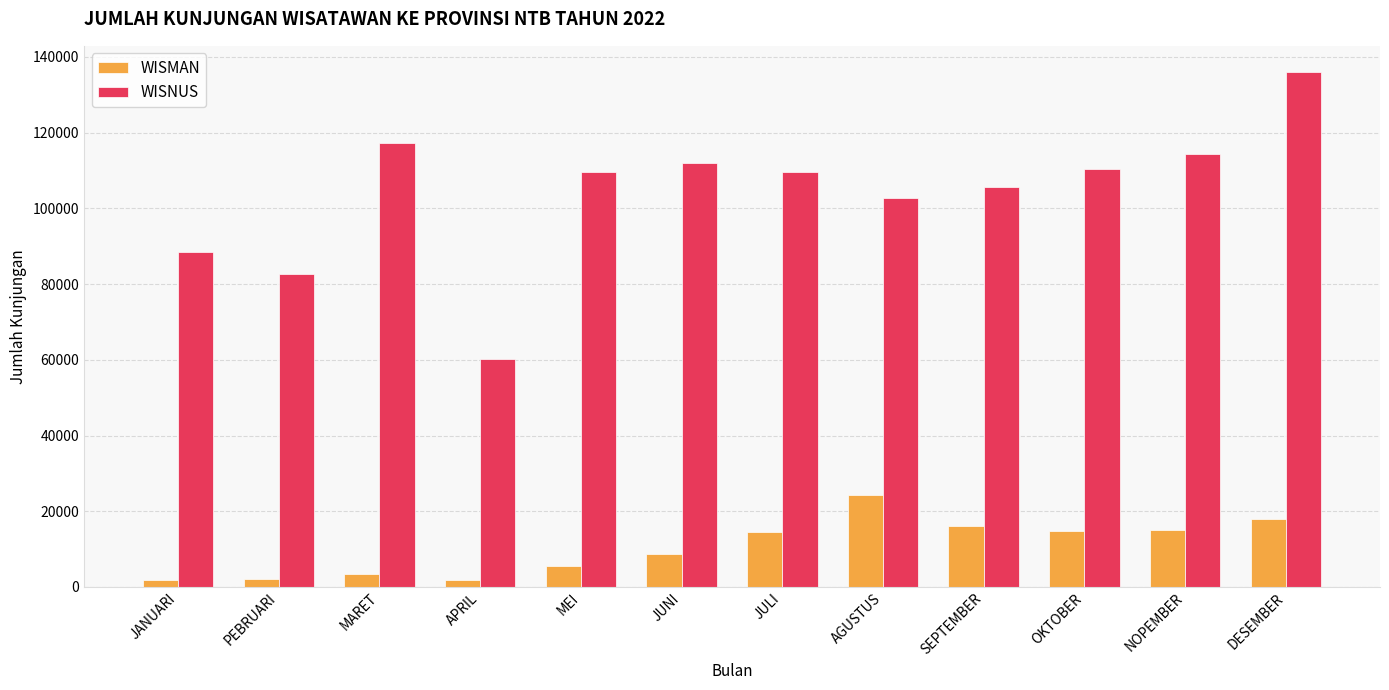

At which category is the sum across all series the highest?

DESEMBER